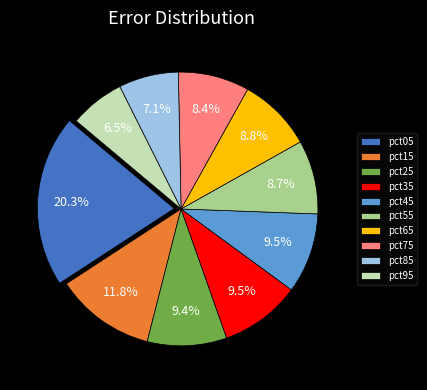

How much of the chart is everything except pct85?

92.9%